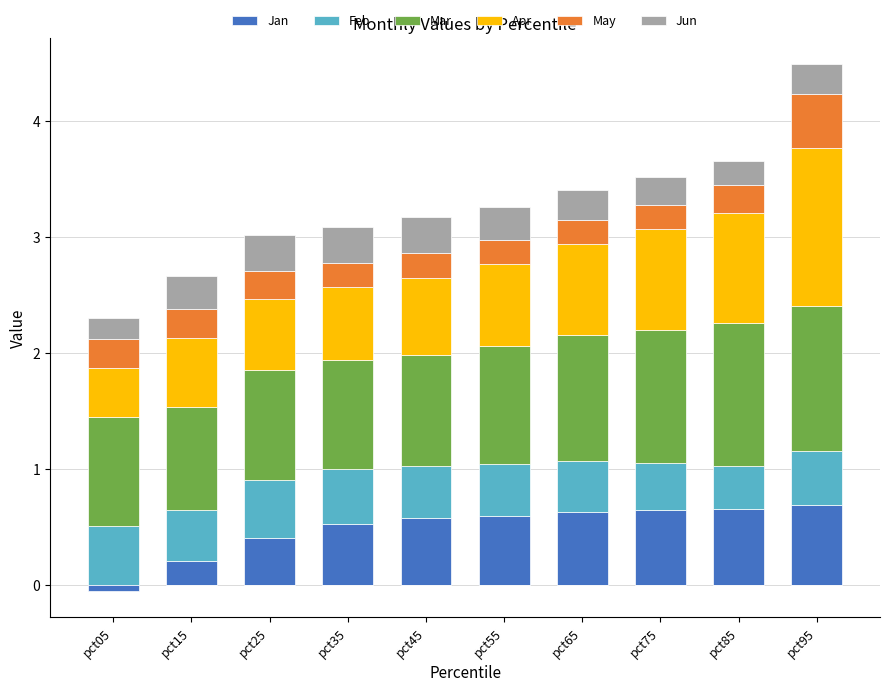

At pct15, list the series in order from smallest to largest.

Jan, May, Jun, Feb, Apr, Mar